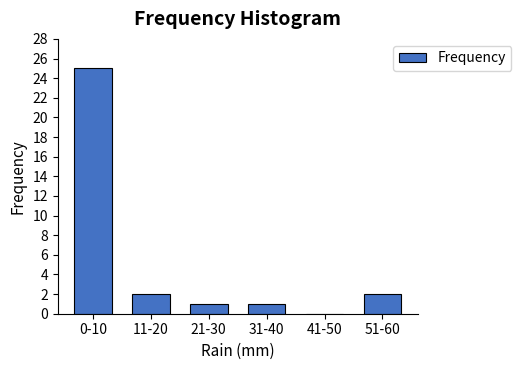

Reading left to right, what are all the values shown in this chart?

0-10=25	11-20=2	21-30=1	31-40=1	41-50=0	51-60=2